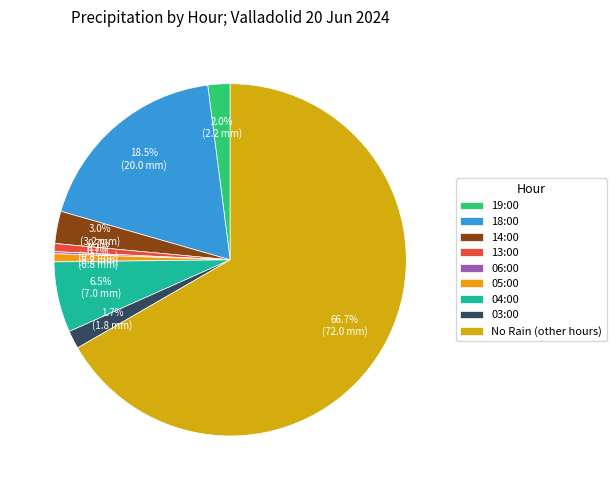

To the nearest percent, what is the difference between the largest and smallest slice percentages?

66%